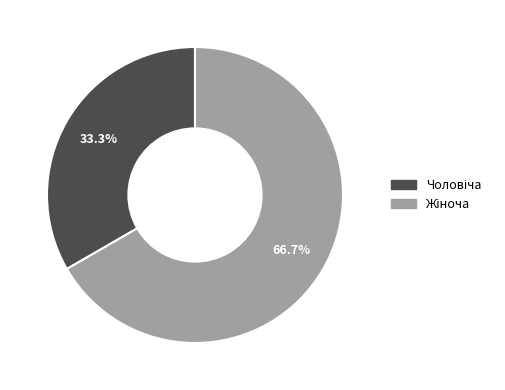

Is there any slice that represents more than half of the pie?

Yes